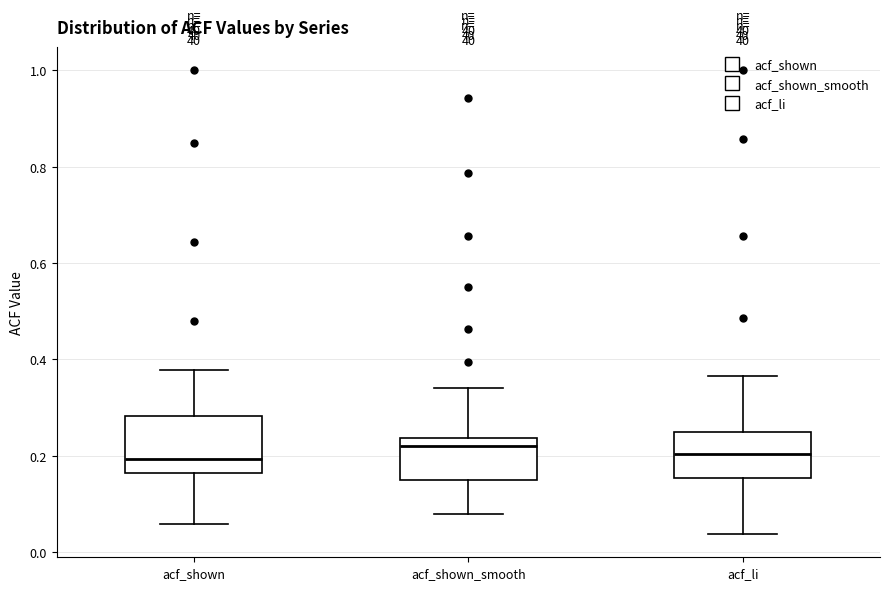

Where is the upper edge of the box for acf_li on the y-axis? The values are not printed on the chart, so give them approximately, as read against the axis.

0.26